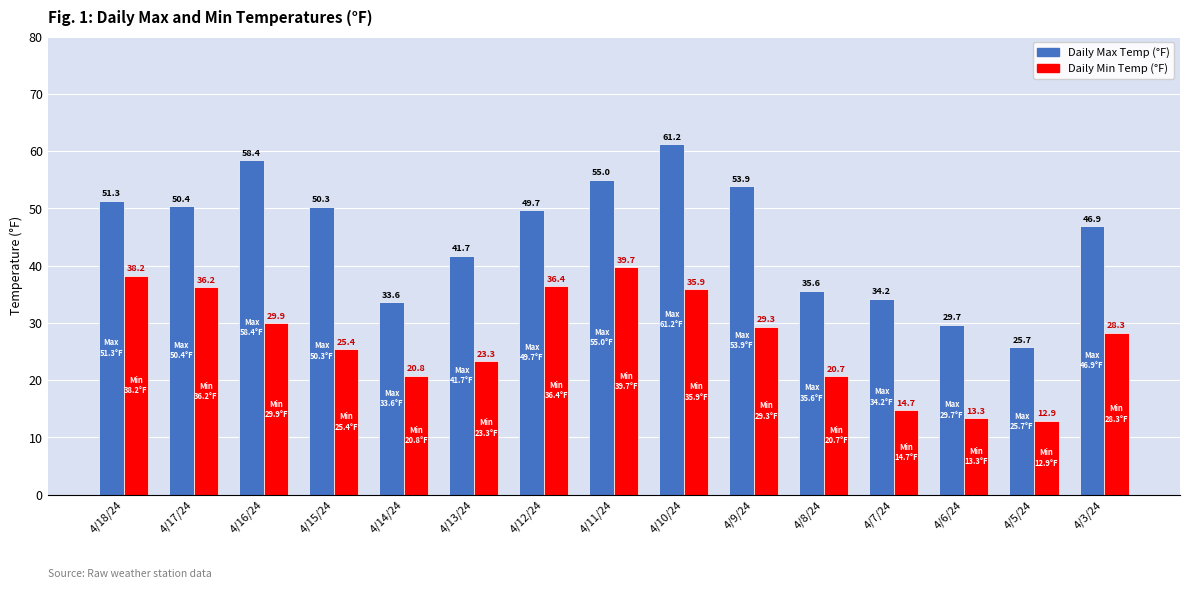

Which label corresponds to the smallest value in the chart?

4/5/24